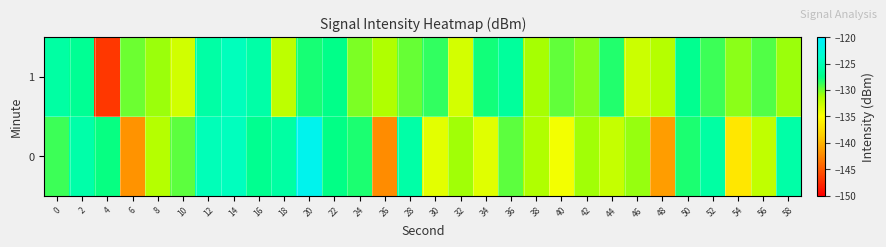

Reading left to right, what are all the values shown in this chart?

0: 0=-128.8	2=-125.7	4=-127.7	6=-141.8	8=-131.8	10=-129.5	12=-124.9	14=-124.5	16=-127.1	18=-126.1	20=-121.4	22=-127.6	24=-128.2	26=-142.2	28=-125.8	30=-133.8	32=-131.1	34=-133.6	36=-129.6	38=-131.6	40=-134.5	42=-131.0	44=-132.5	46=-130.9	48=-141.3	50=-128.1	52=-126.0	54=-136.7	56=-132.2	58=-125.7
1: 0=-126.0	2=-126.8	4=-146.9	6=-129.9	8=-131.0	10=-132.9	12=-125.9	14=-124.7	16=-125.8	18=-132.2	20=-128.0	22=-127.5	24=-130.2	26=-131.5	28=-129.8	30=-128.6	32=-133.1	34=-127.9	36=-126.4	38=-131.2	40=-129.7	42=-130.5	44=-128.3	46=-132.7	48=-131.8	50=-127.1	52=-128.9	54=-130.6	56=-129.3	58=-131.0